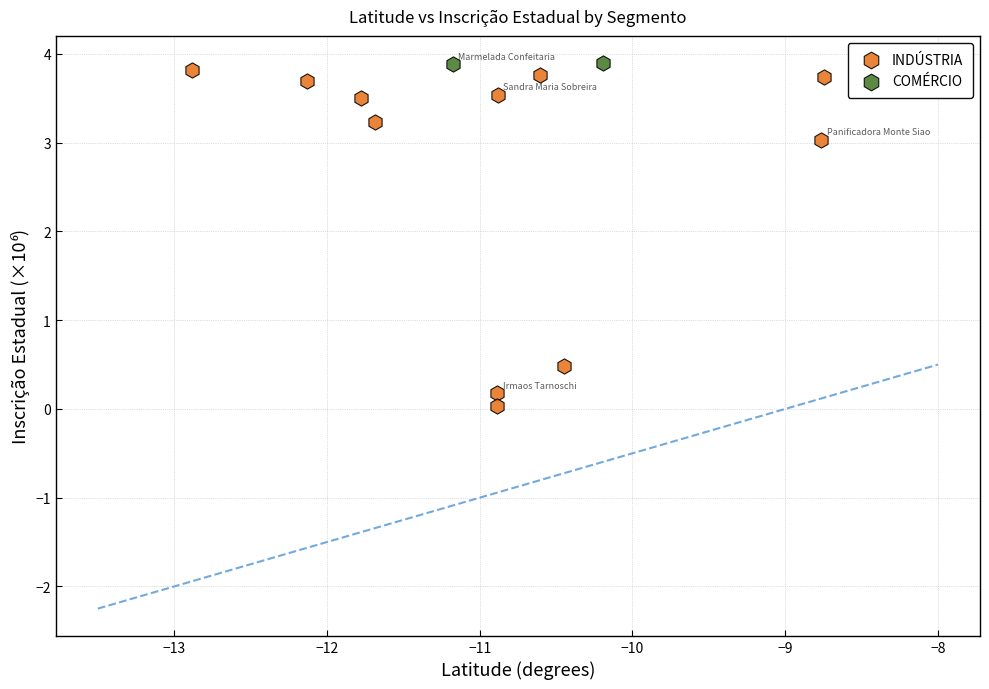

What are all the series names shown in the legend?

INDÚSTRIA, COMÉRCIO